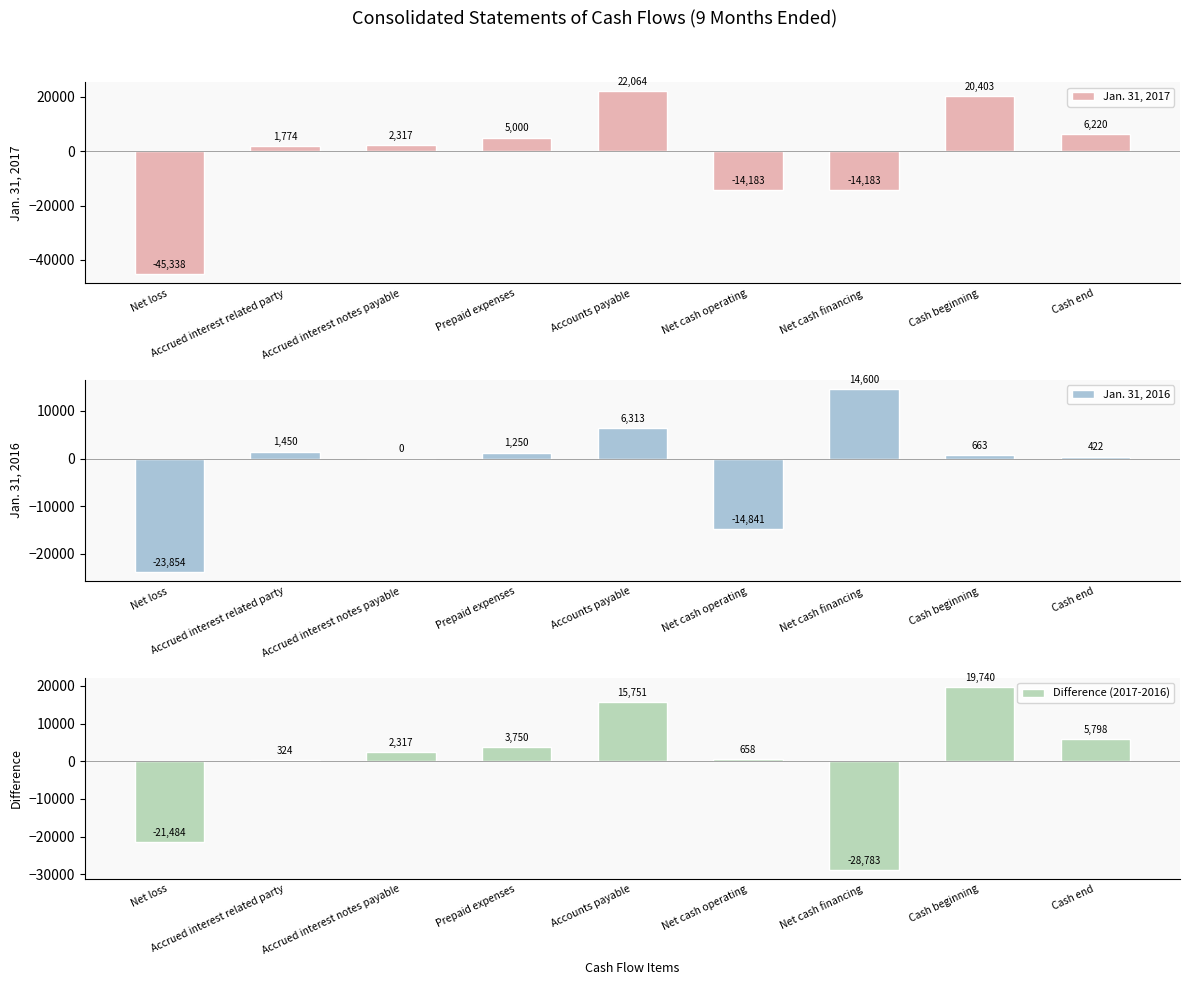

What are all the series names shown in the legend?

Jan. 31, 2017, Jan. 31, 2016, Difference (2017-2016)